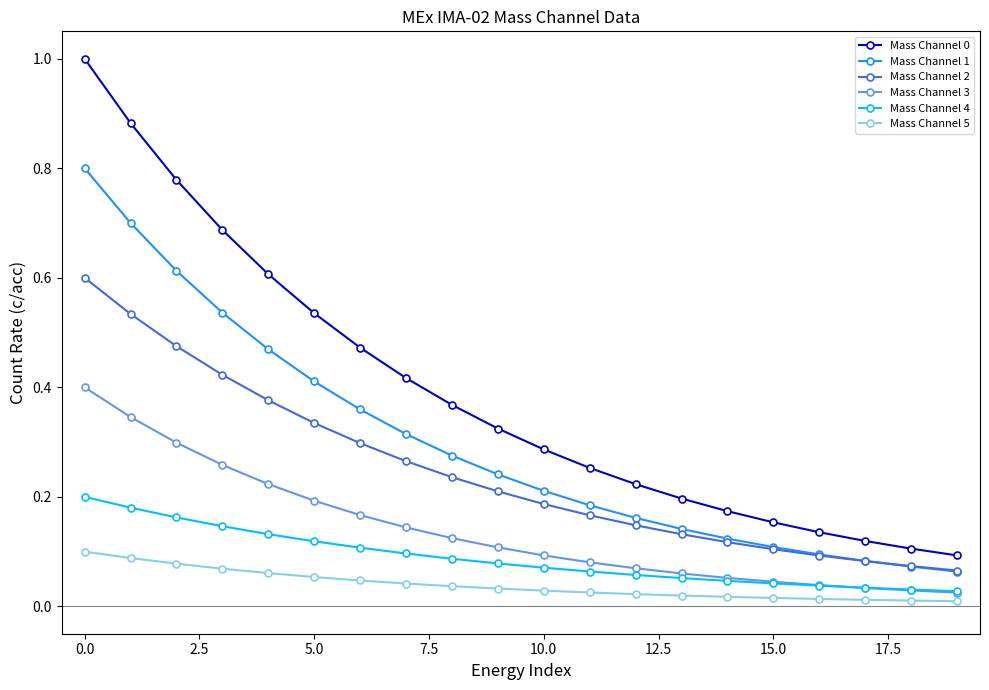

True or false: Mass Channel 4 and Mass Channel 1 cross at least once.

False